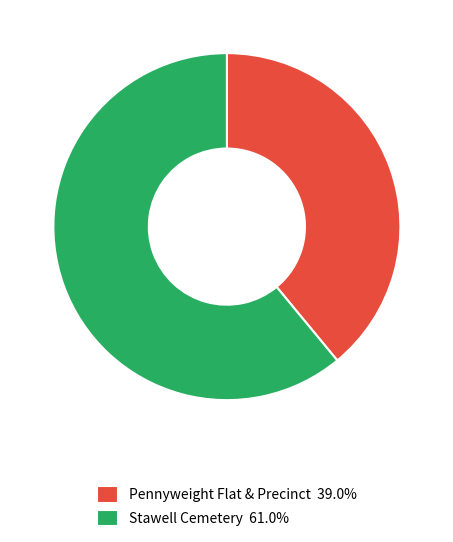

Rank the categories by value from lowest to highest.

Pennyweight Flat & Precinct, Stawell Cemetery